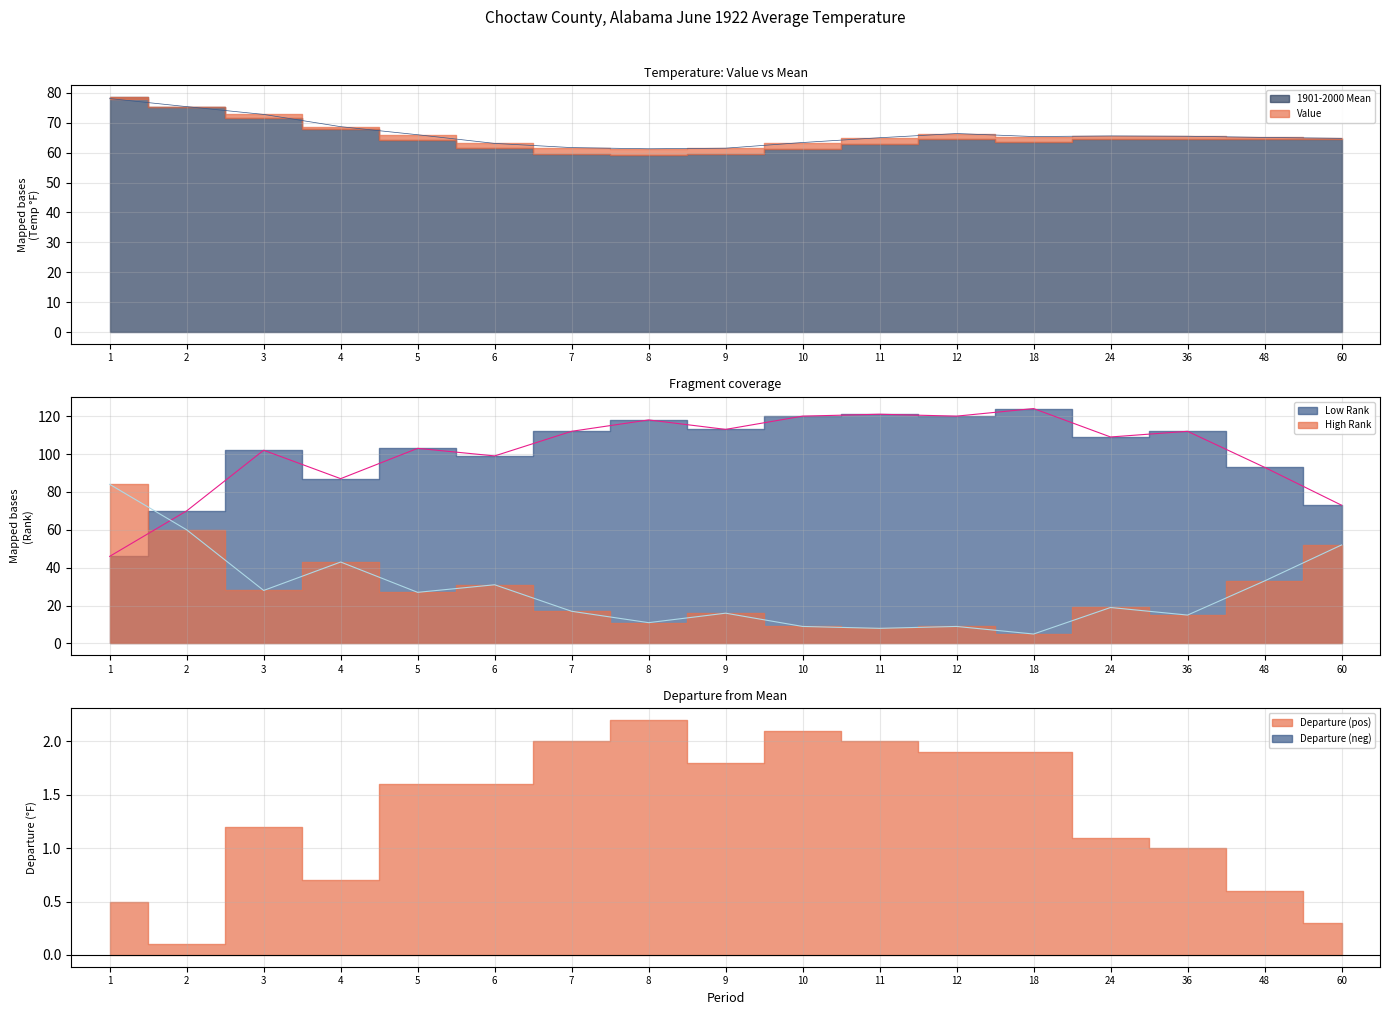

What is the difference between the highest and lowest values at 7?

95.0